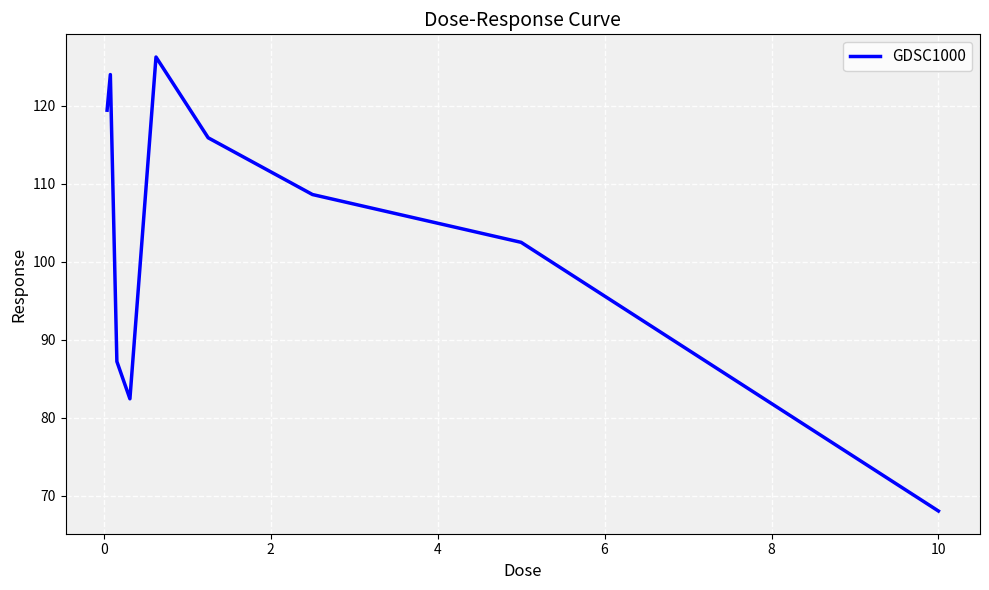

Reading left to right, what are all the values shown in this chart?

119.4	124.0	87.2	82.4	126.2	115.9	108.6	102.5	68.1